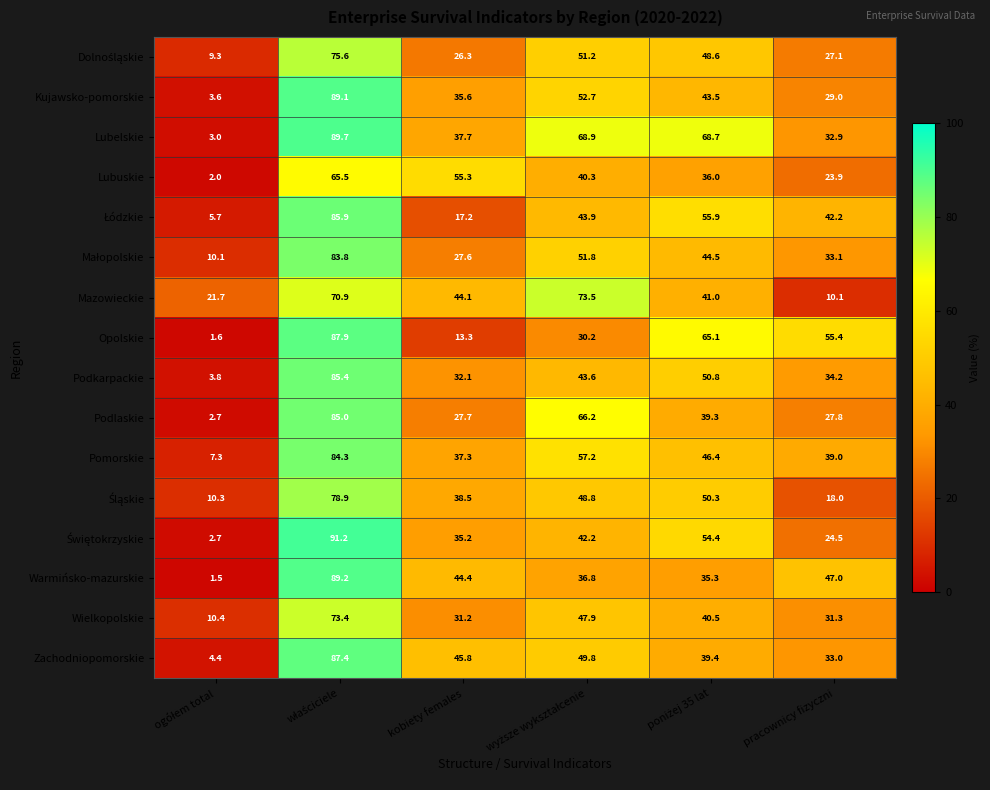

At which label is Opolskie closest to 44?

pracownicy fizyczni